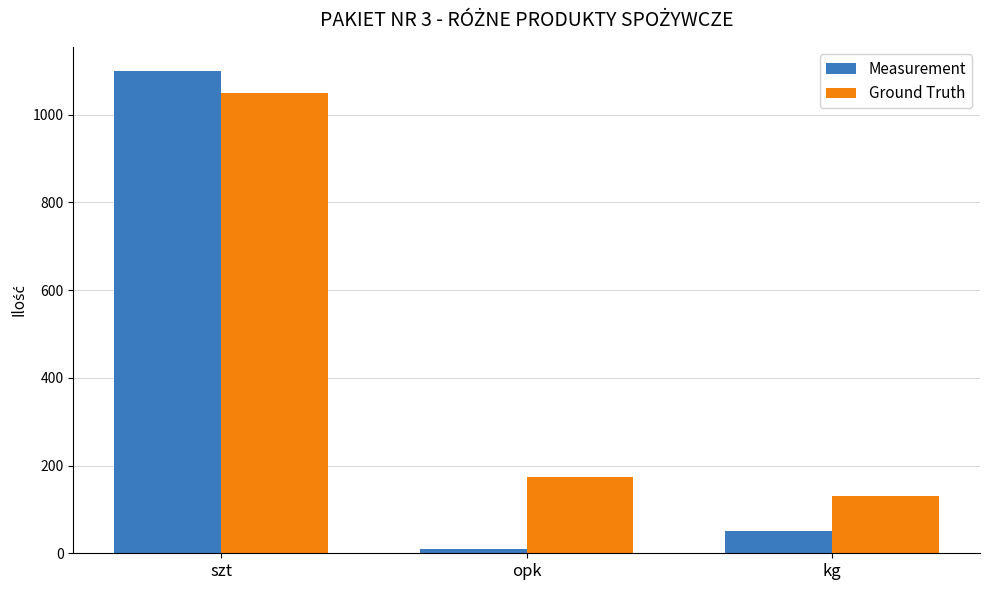

True or false: Ground Truth has a value of 250 at opk.

False